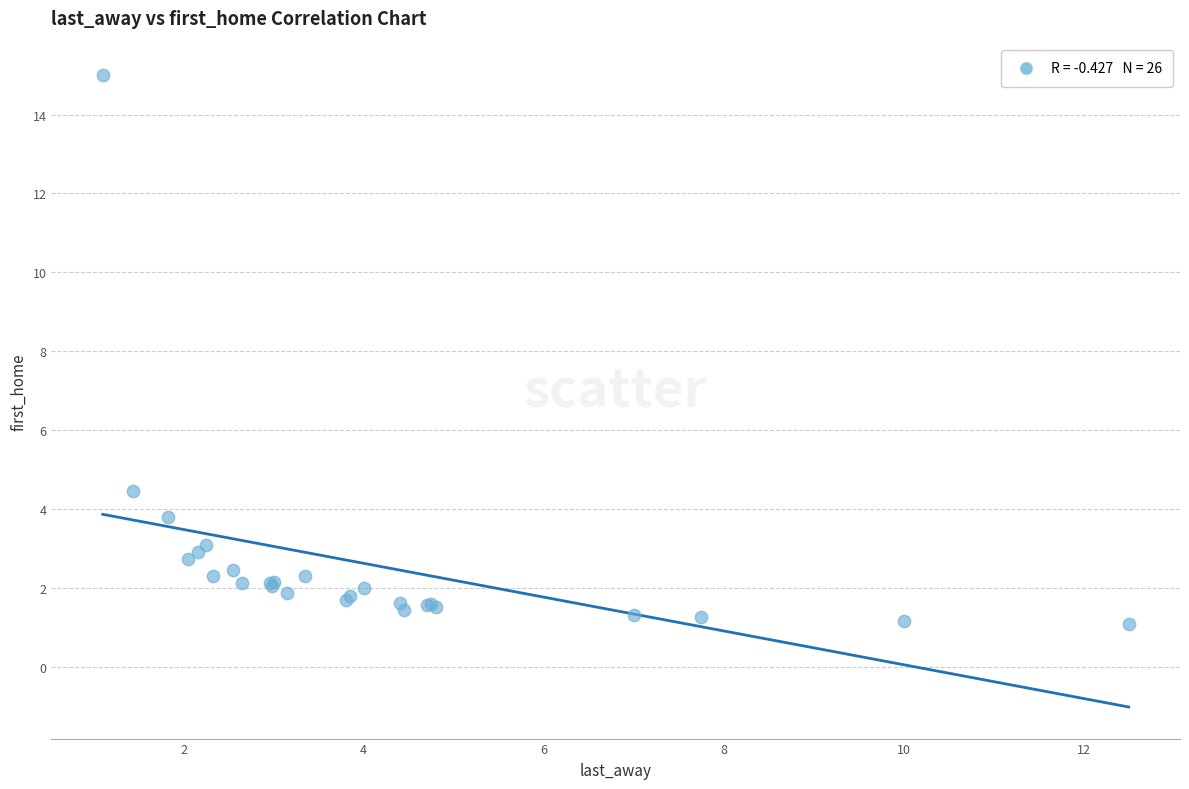

What Y value in the scatter plot is closest to 8?

4.5